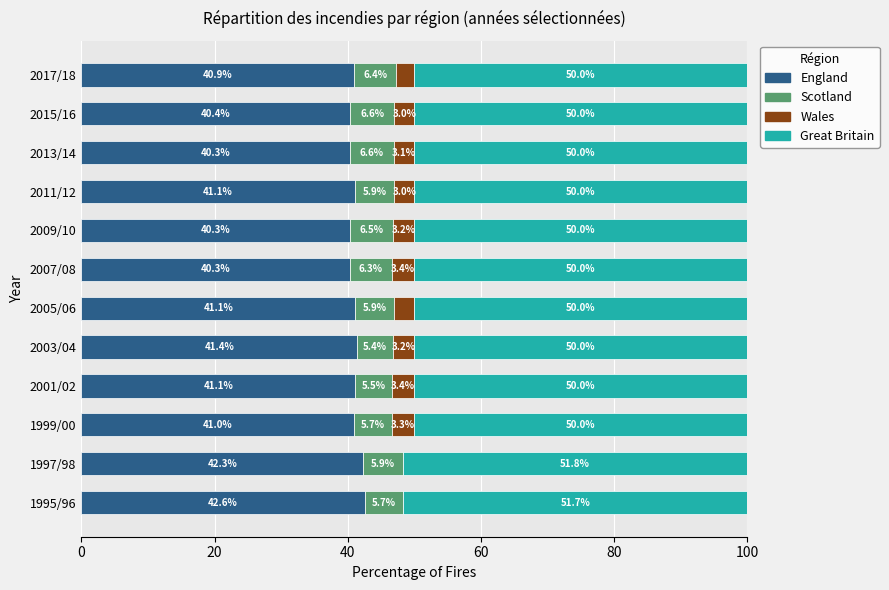

What is the total value across all series at 2013/14?

100.0